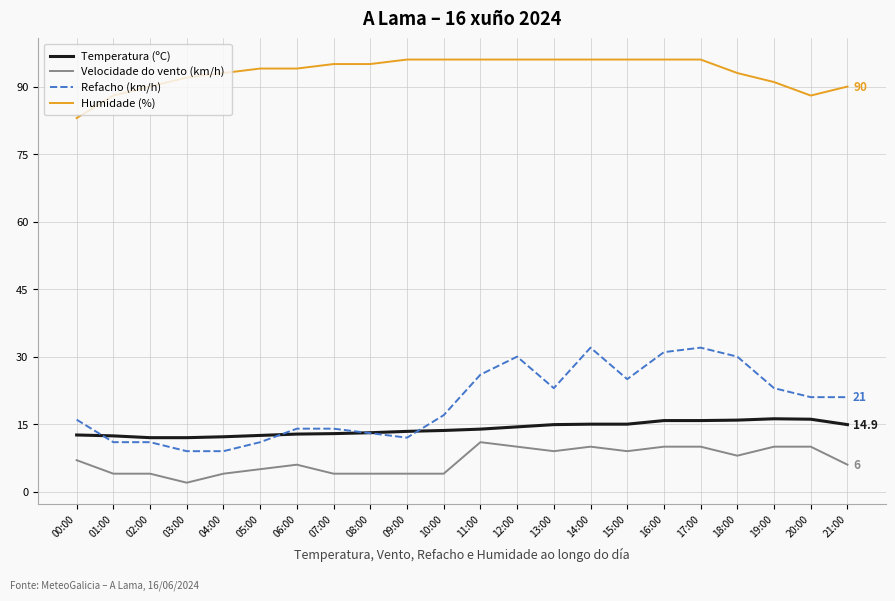

Which series changed the most between 18:00 and 21:00?

Refacho (km/h)